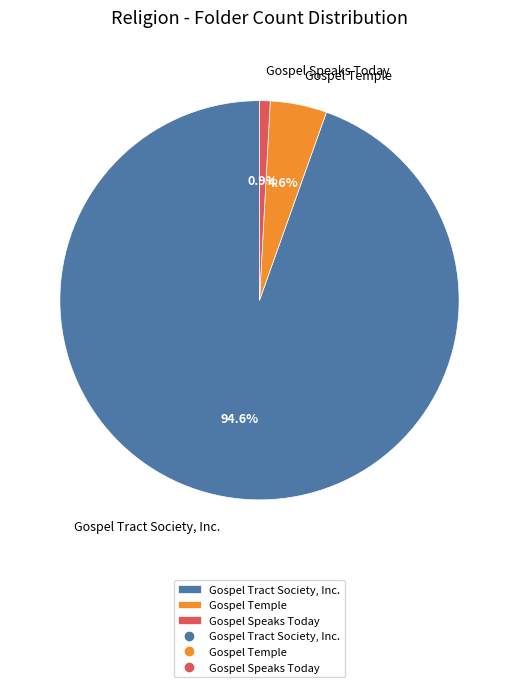

To the nearest percent, what is the difference between the largest and smallest slice percentages?

94%